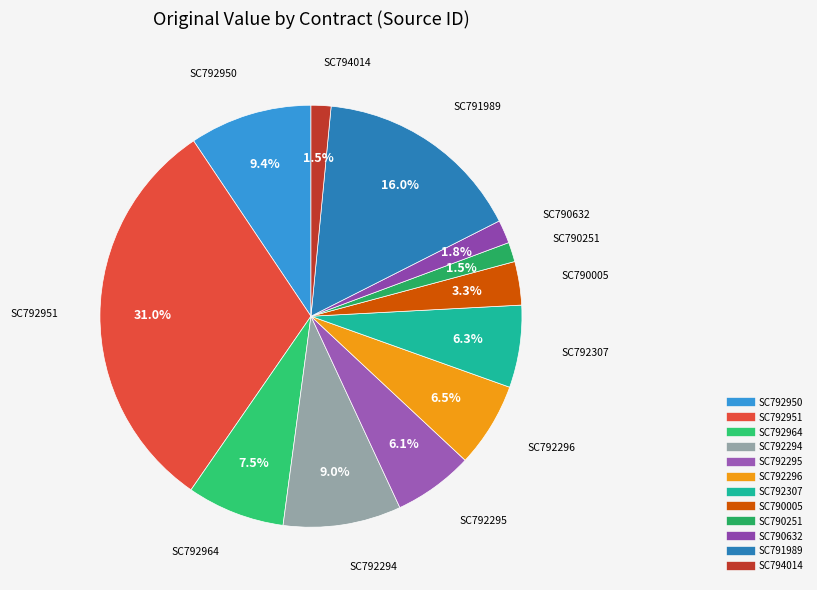

Is it true that SC791989 is 8% of the pie?

False